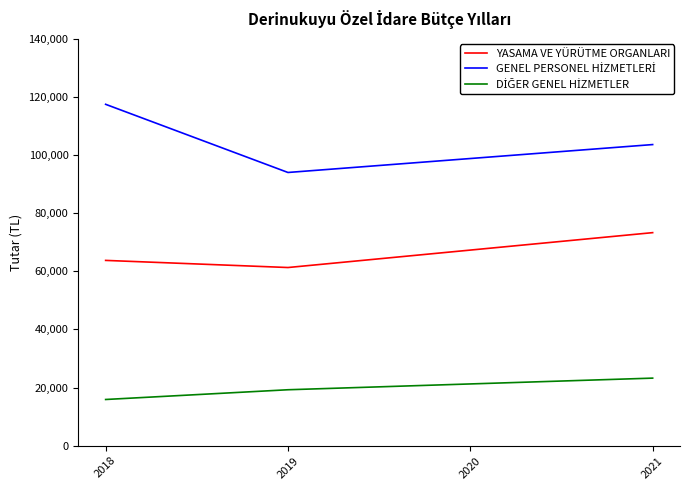

Is this an area chart (filled region under the line)?

No